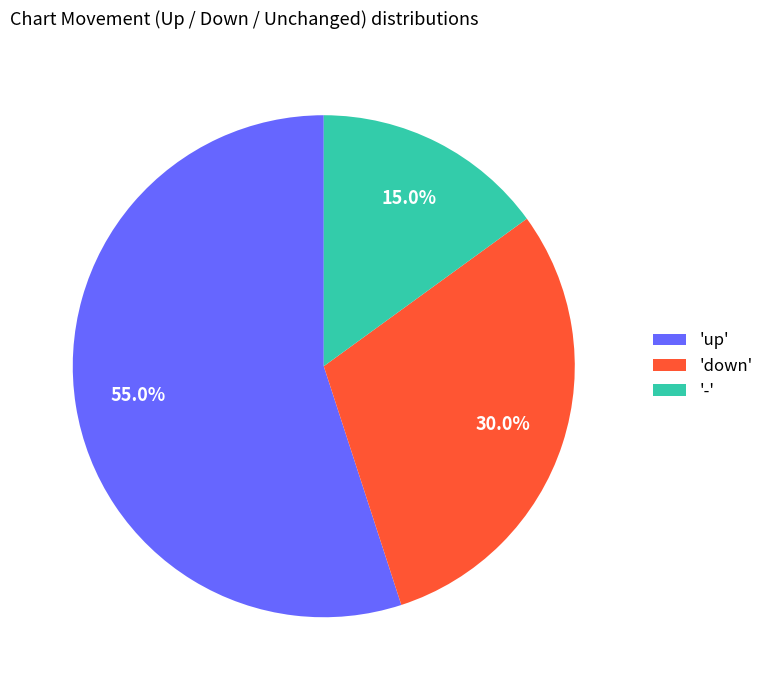

What is the smallest slice in the pie chart?

'-'